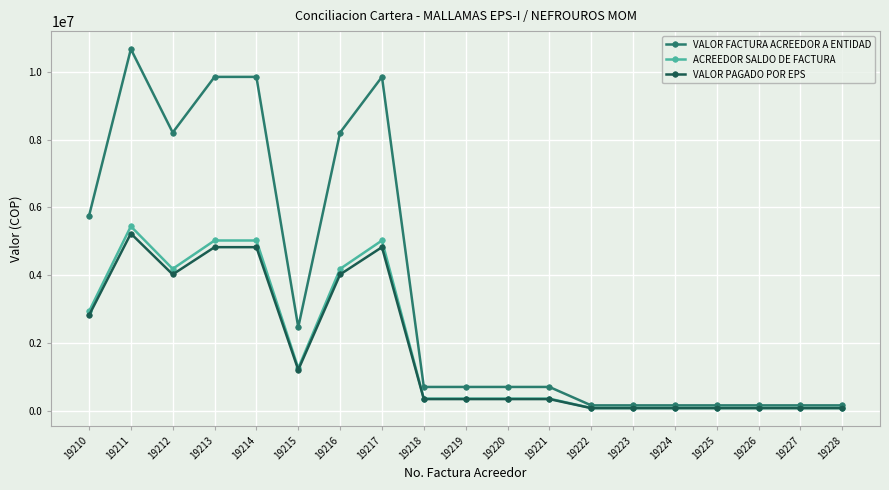

What is the difference between the highest and lowest values at 19213?

5024520.0